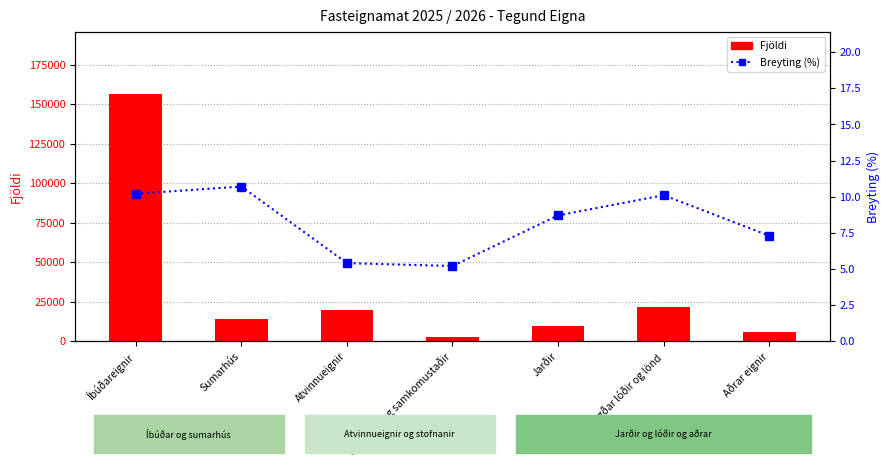

Which series changed the most between Óbyggðar lóðir og lönd and Aðrar eignir?

Fjöldi